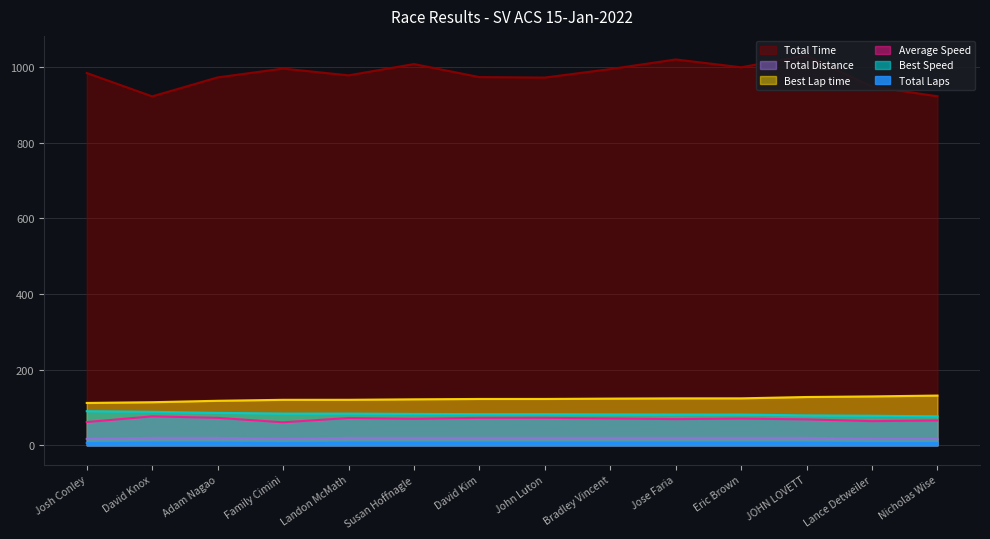

What is the difference between the Best Speed values at Bradley Vincent and Adam Nagao?

4.0